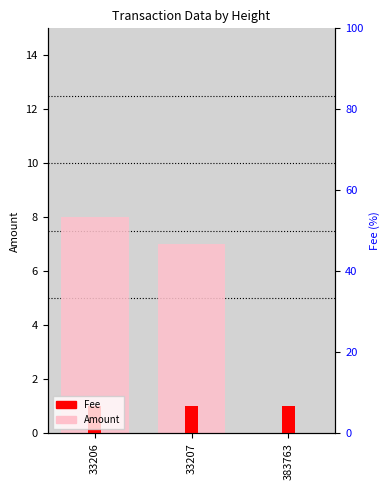

Are the bars grouped side by side (vs. stacked)?

Yes